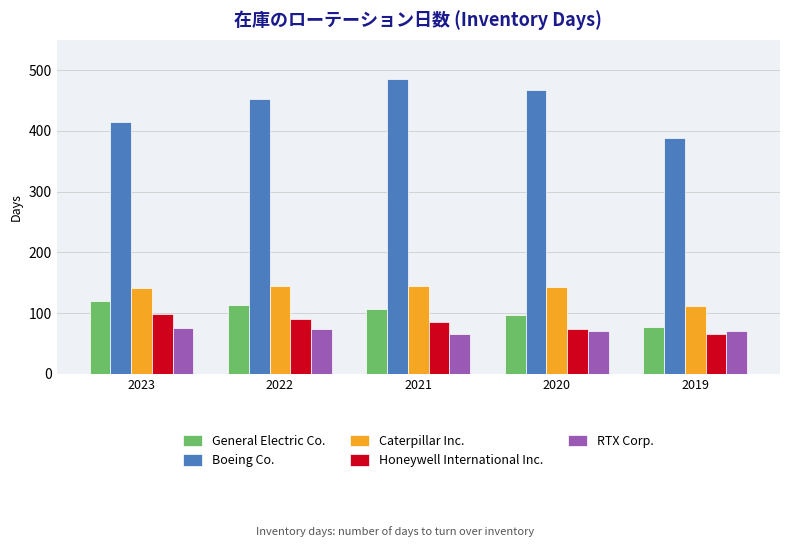

The value of Caterpillar Inc. at 2022 is 144. True or false?

True